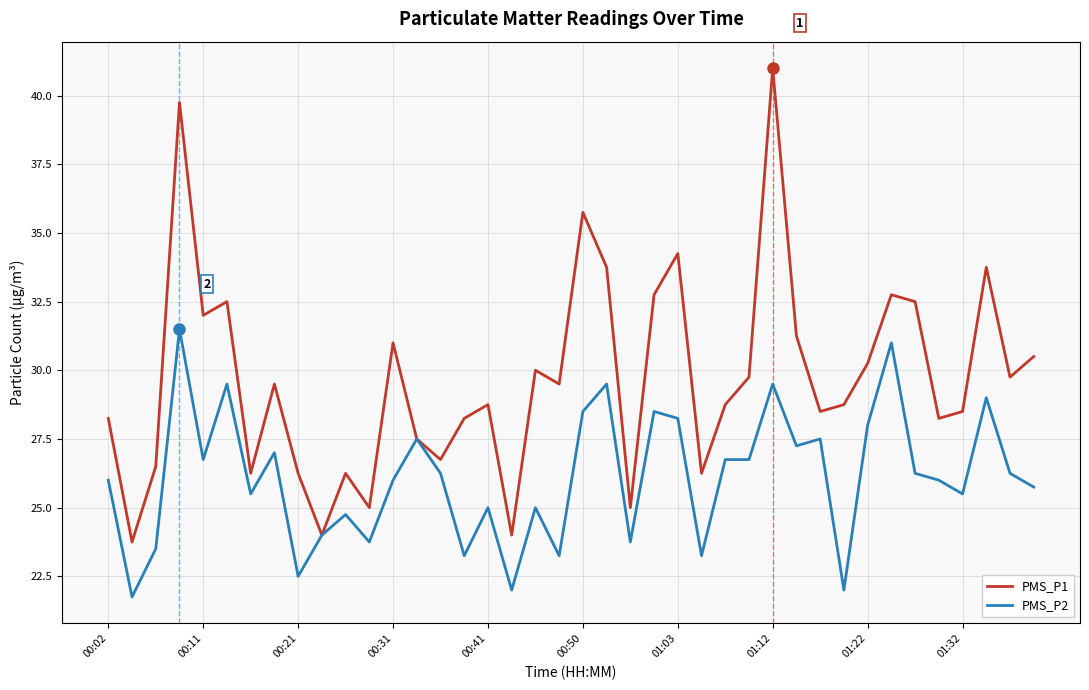

Which series has the largest total across all categories?

PMS_P1